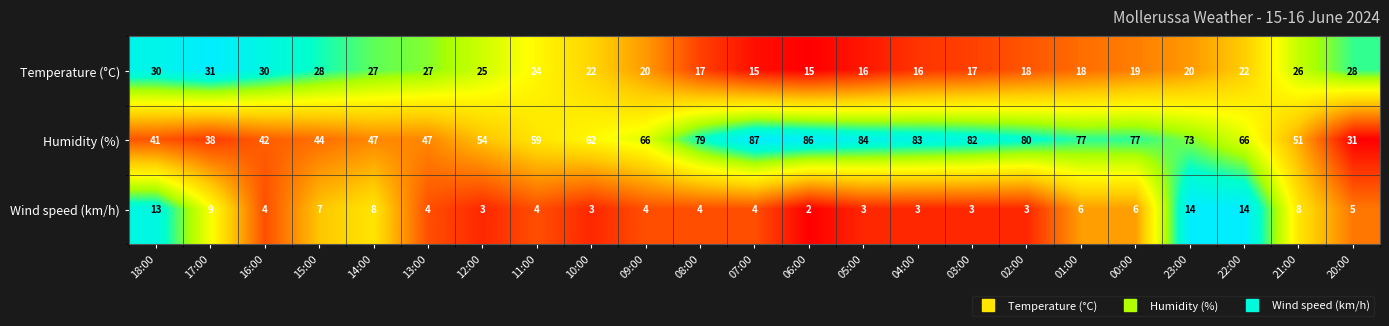

Is the value of Temperature (°C) at 05:00 greater than the value of Humidity (%) at 06:00?

No